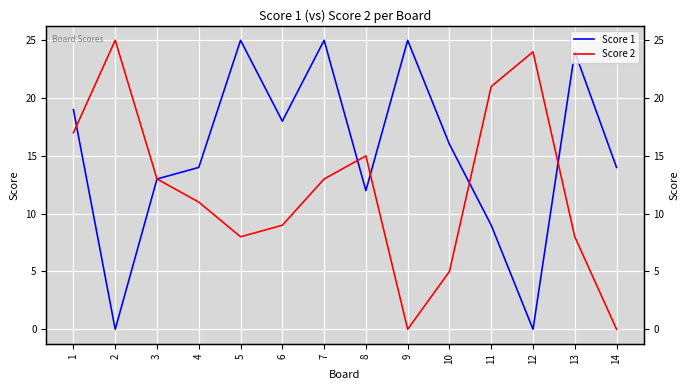

What is the value of the Score 1 point at the 13th from the left?

24